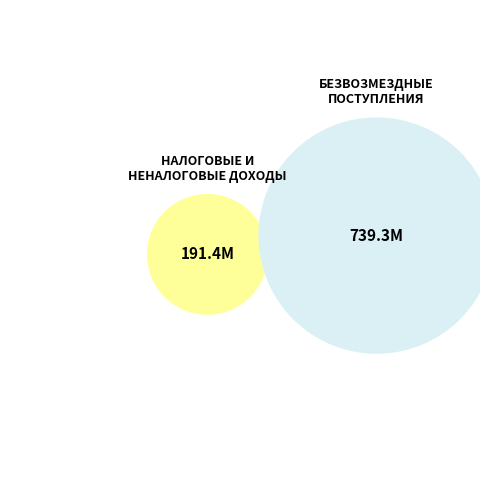

Rank the categories by value from lowest to highest.

НАЛОГОВЫЕ И НЕНАЛОГОВЫЕ ДОХОДЫ, БЕЗВОЗМЕЗДНЫЕ ПОСТУПЛЕНИЯ